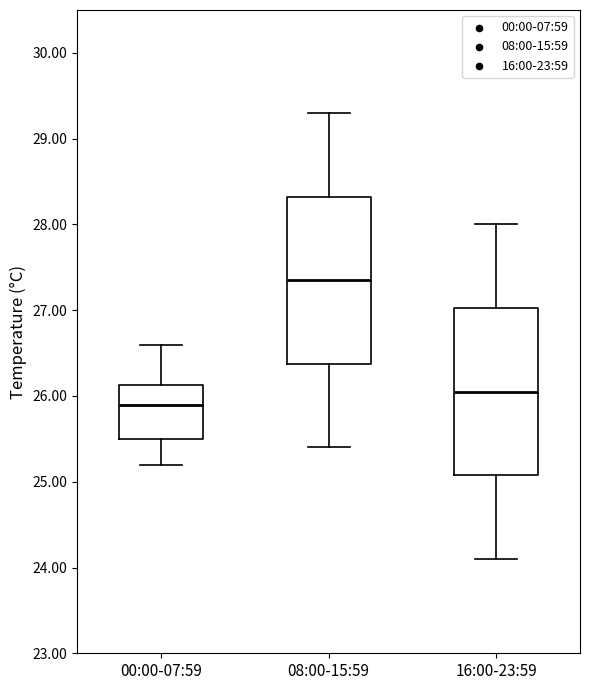

Reading left to right, read every box against the y-axis: the position of its median line, the range the box covers, and the ends of its whiskers. The values are not printed on the chart, so give them approximately, as read against the axis.

00:00-07:59: median 25.9, box 25.5 to 26.1, whiskers 25.2 to 26.6
08:00-15:59: median 27.4, box 26.4 to 28.3, whiskers 25.4 to 29.3
16:00-23:59: median 26.1, box 25.1 to 27.0, whiskers 24.1 to 28.0